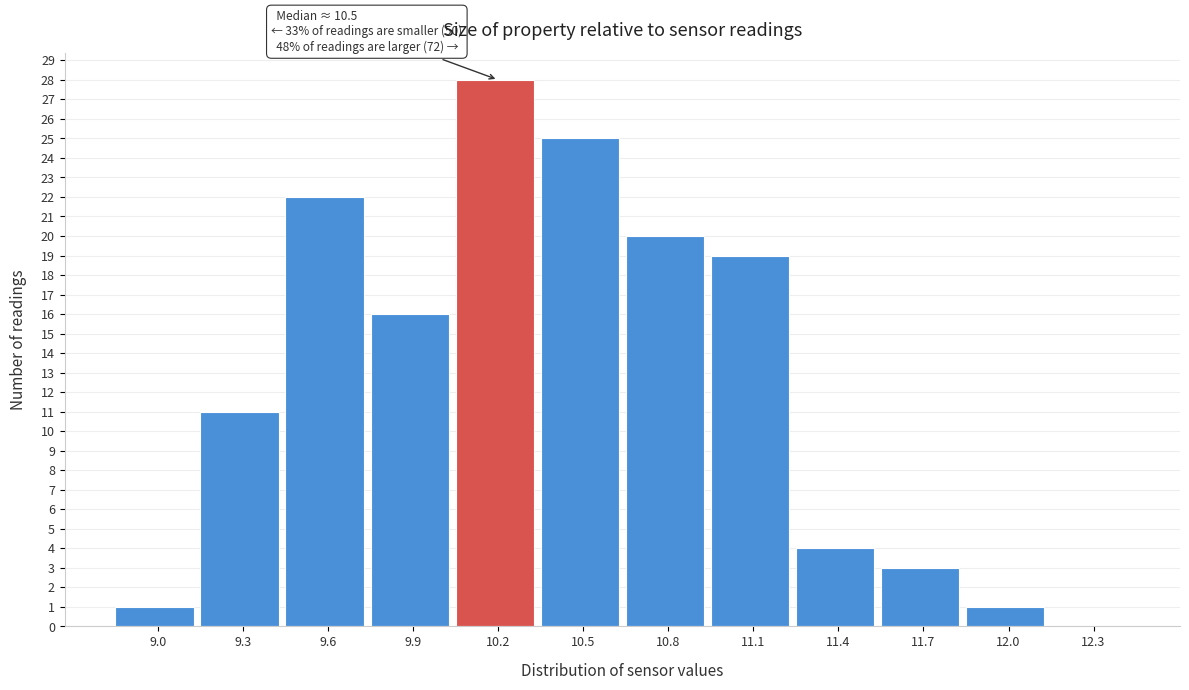

Reading left to right, transcribe all the data shown in this chart.

9.0=1	9.3=11	9.6=22	9.9=16	10.2=28	10.5=25	10.8=20	11.1=19	11.4=4	11.7=3	12.0=1	12.3=0